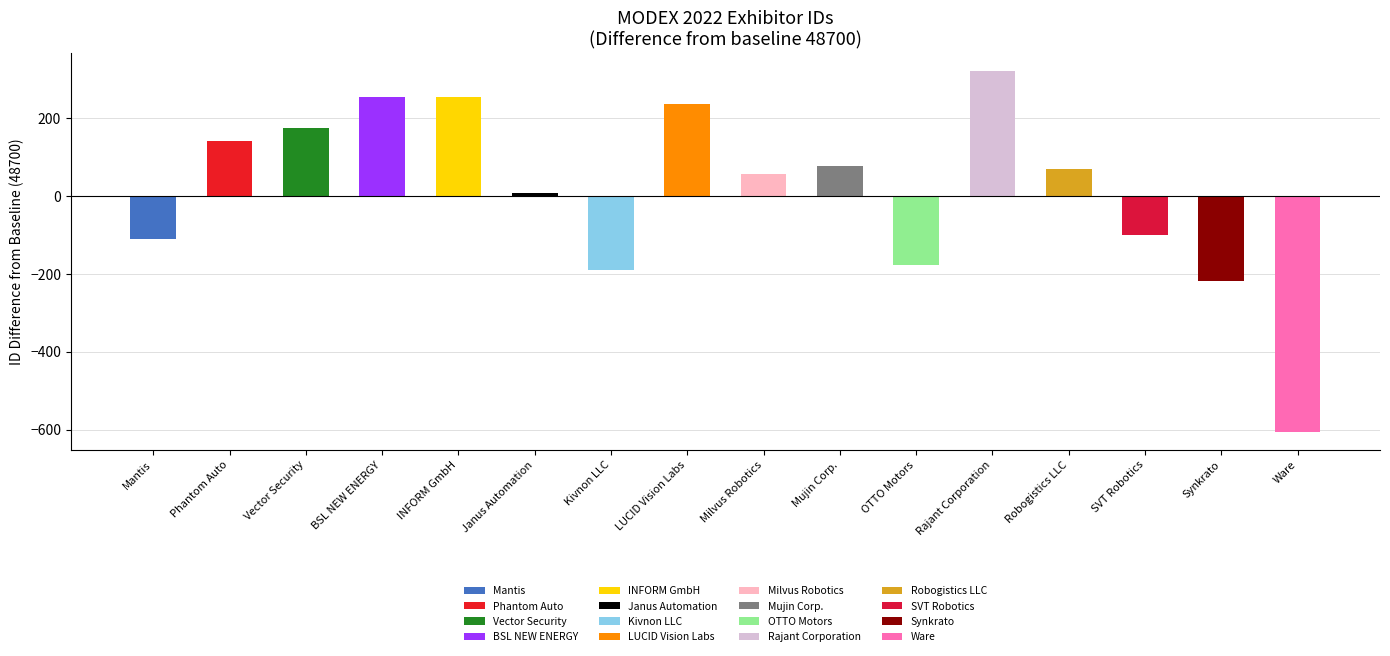

How many data points does each series have?

16